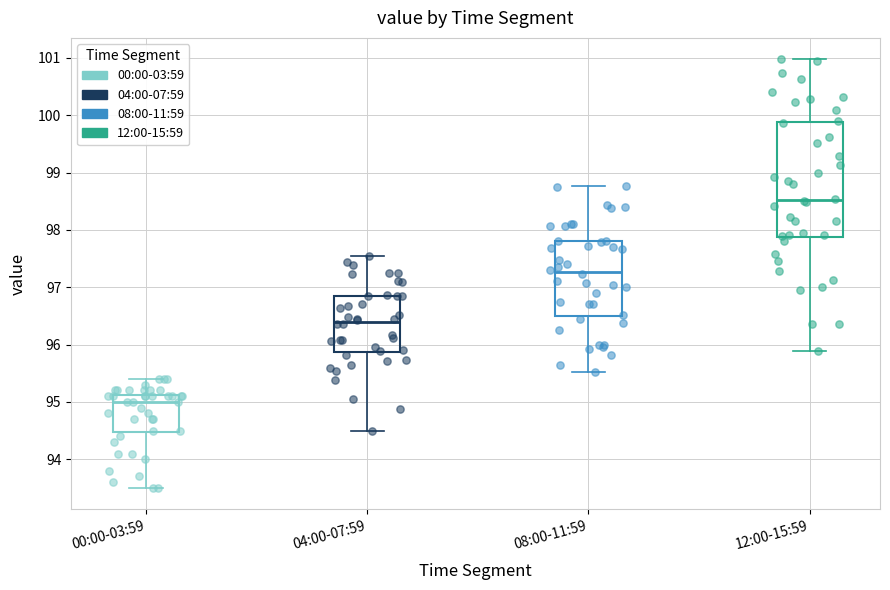

Reading left to right, transcribe this box plot: for each box, give where its median line is, the range the box spans, and where its two whiskers end, as read against the y-axis. The values are not printed on the chart, so give them approximately, as read against the axis.

00:00-03:59: median 95.0, box 94.5 to 95.1, whiskers 93.5 to 95.4
04:00-07:59: median 96.4, box 95.9 to 96.9, whiskers 94.5 to 97.5
08:00-11:59: median 97.3, box 96.5 to 97.8, whiskers 95.5 to 98.8
12:00-15:59: median 98.5, box 97.9 to 99.9, whiskers 95.9 to 101.0